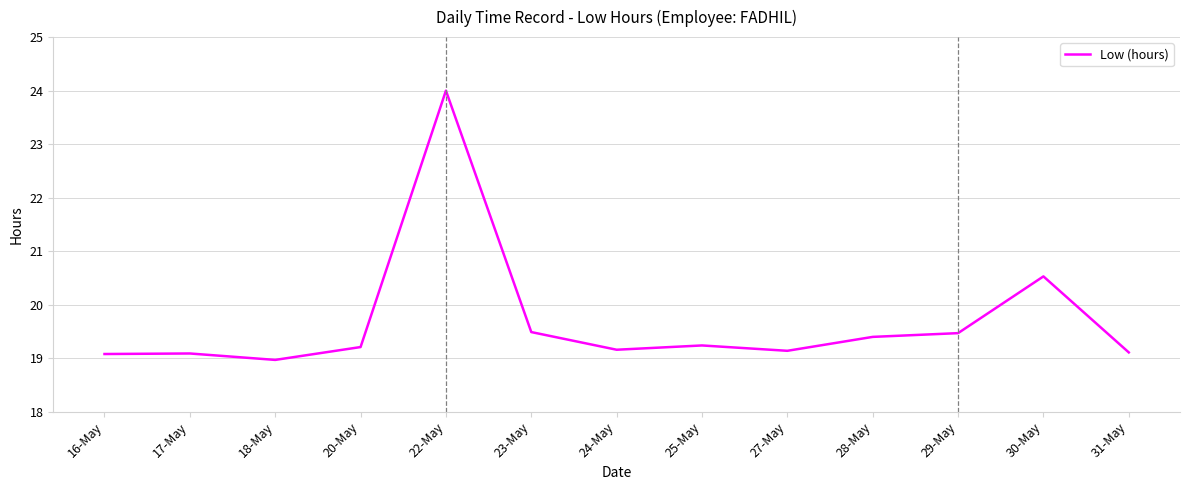

At which label is the value closest to 21?

30-May